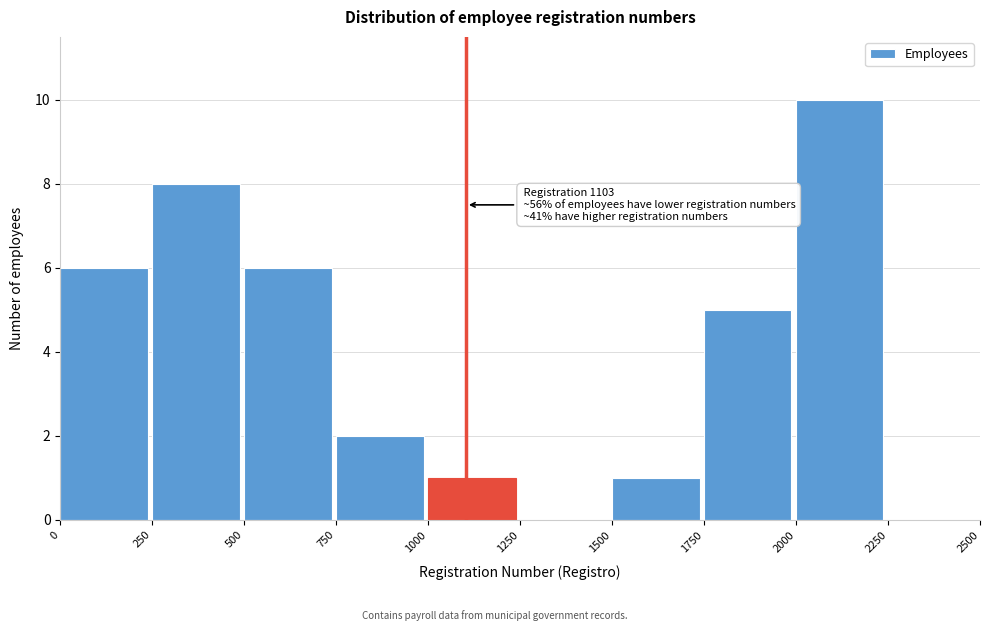

Which range on the x-axis has the tallest bar?

2000 to 2250